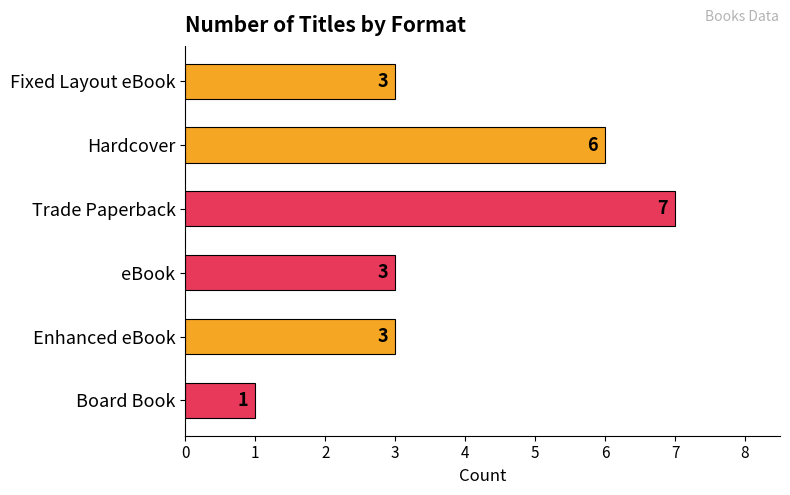

What position from the top is Fixed Layout eBook?

1